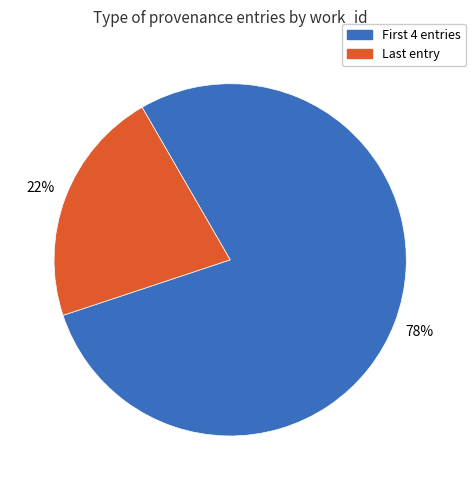

To the nearest percent, what is the average slice percentage?

50%